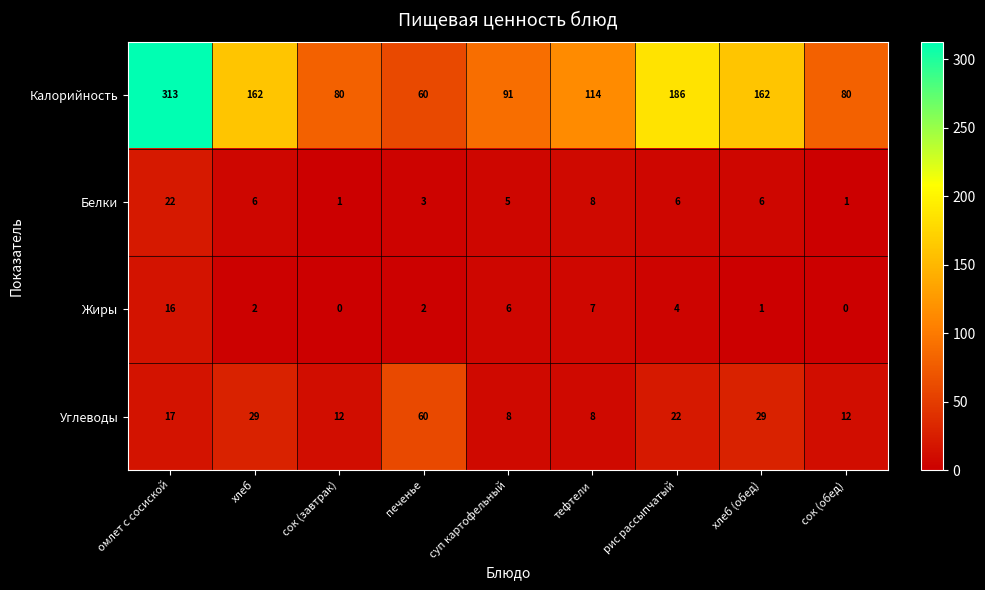

Rank the series by their maximum value, from highest to lowest.

Калорийность, Углеводы, Белки, Жиры